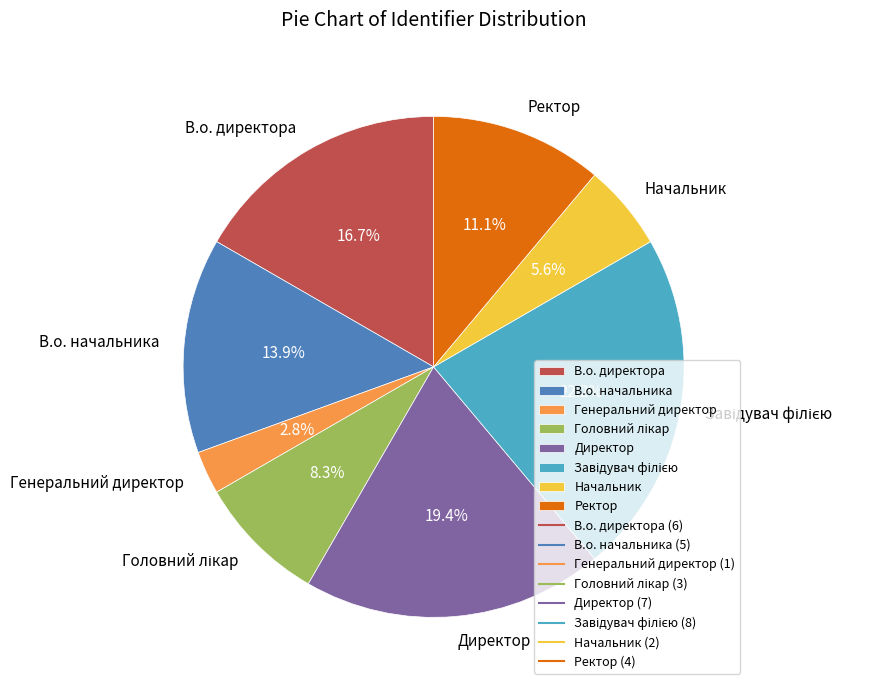

Which category has the smallest portion of the pie?

Генеральний директор